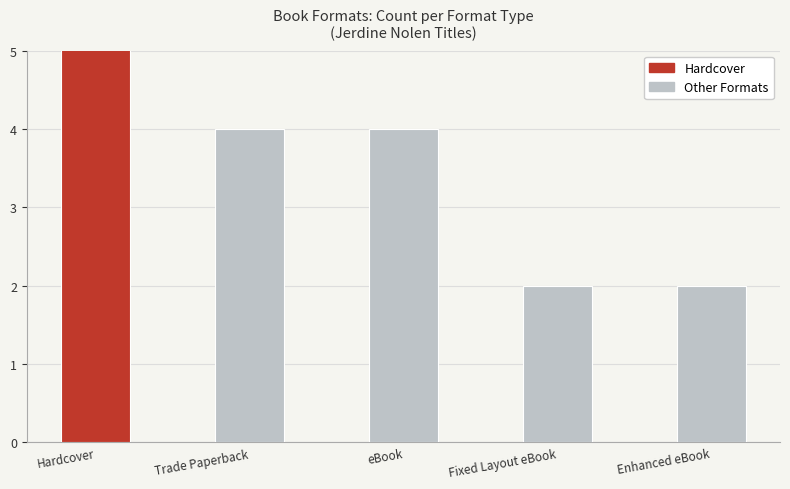

What is the change in value from eBook to Fixed Layout eBook?

-2